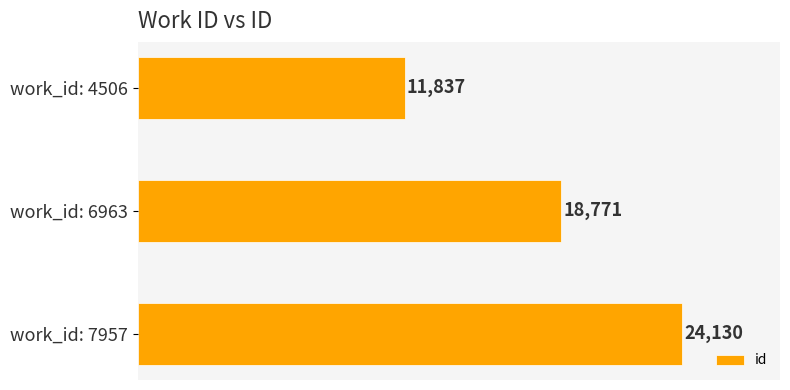

What is the value of the 2nd bar from the top?

18771